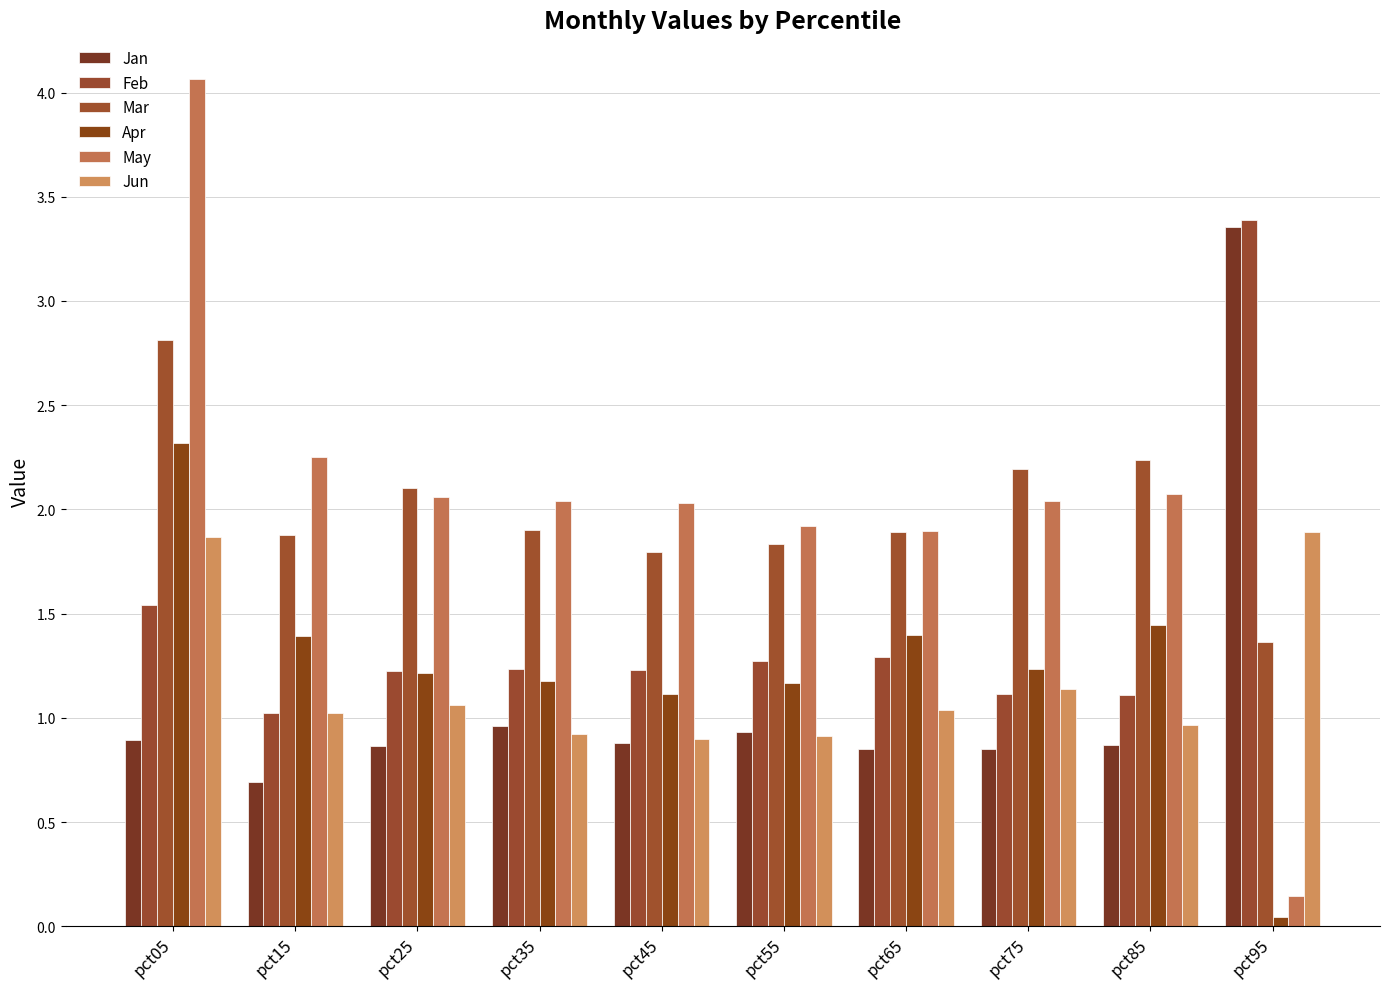

Reading left to right, list all the values displayed in this chart.

Jan: 0.9	0.7	0.9	1.0	0.9	0.9	0.8	0.8	0.9	3.4
Feb: 1.5	1.0	1.2	1.2	1.2	1.3	1.3	1.1	1.1	3.4
Mar: 2.8	1.9	2.1	1.9	1.8	1.8	1.9	2.2	2.2	1.4
Apr: 2.3	1.4	1.2	1.2	1.1	1.2	1.4	1.2	1.4	0.0
May: 4.1	2.2	2.1	2.0	2.0	1.9	1.9	2.0	2.1	0.1
Jun: 1.9	1.0	1.1	0.9	0.9	0.9	1.0	1.1	1.0	1.9